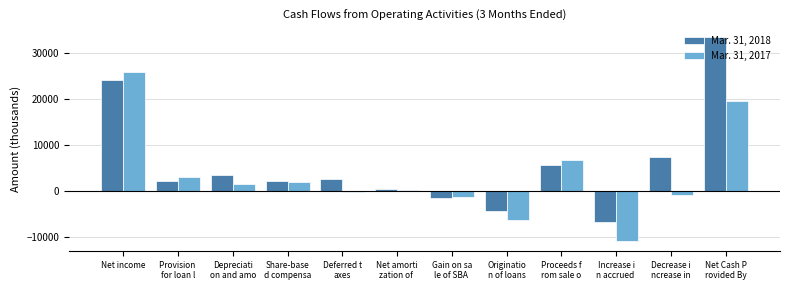

At which label does Mar. 31, 2017 reach its peak?

Net income